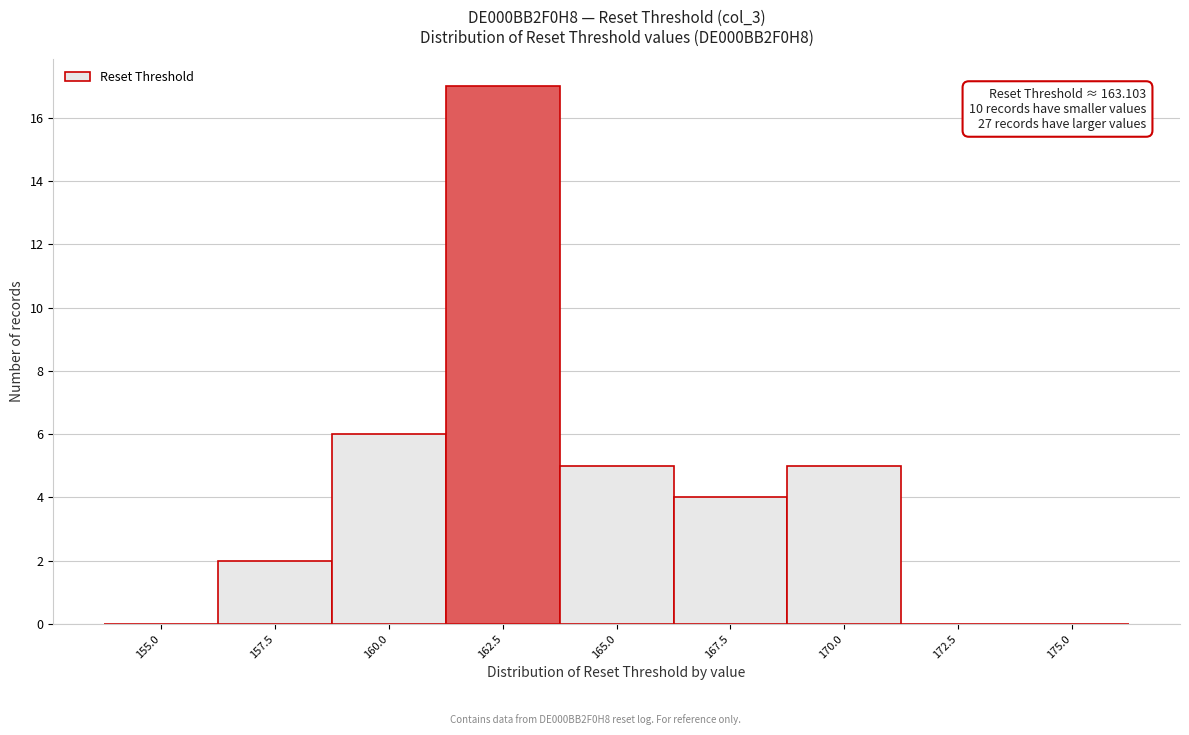

Reading left to right, transcribe all the data shown in this chart.

155.0=0	157.5=2	160.0=6	162.5=17	165.0=5	167.5=4	170.0=5	172.5=0	175.0=0